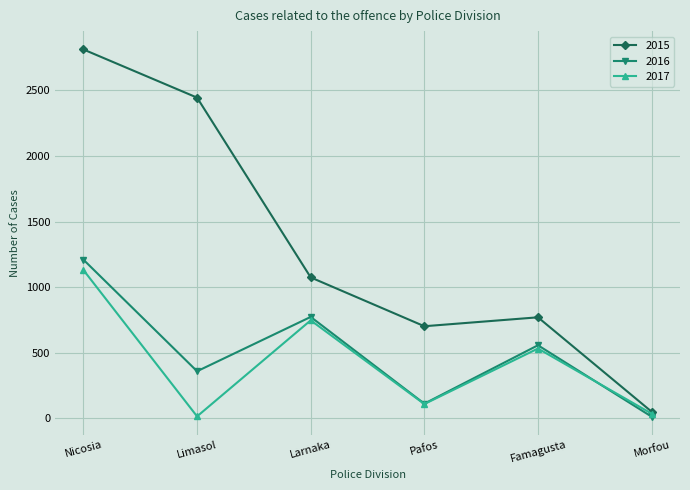

At which label does 2016 first exceed 557?

Nicosia